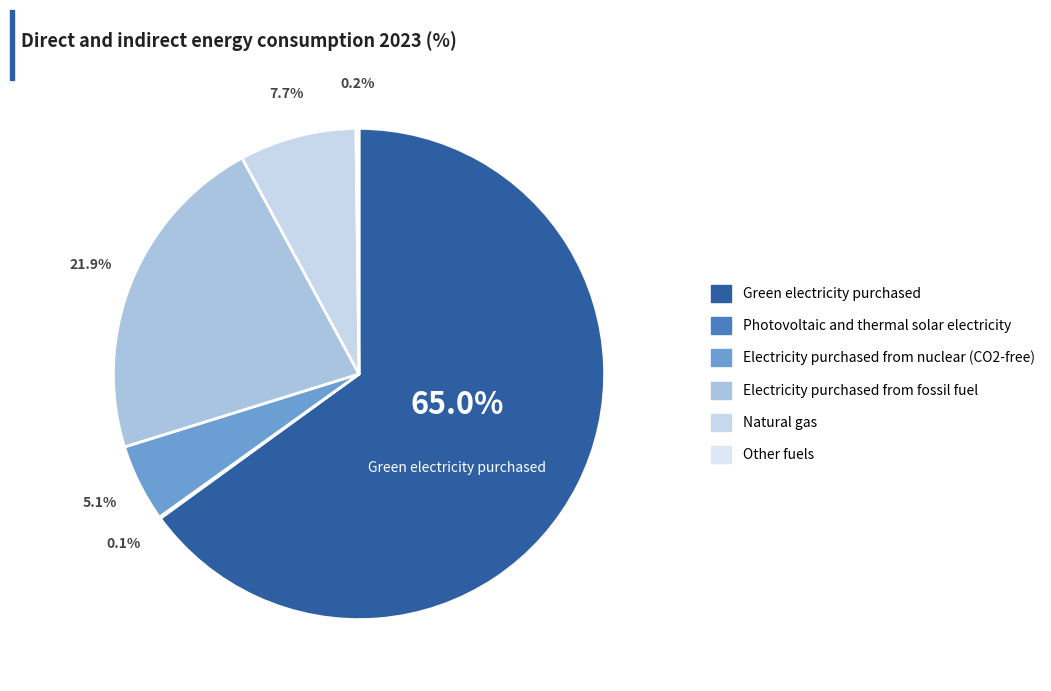

Which slice is the smallest?

Photovoltaic and thermal solar electricity